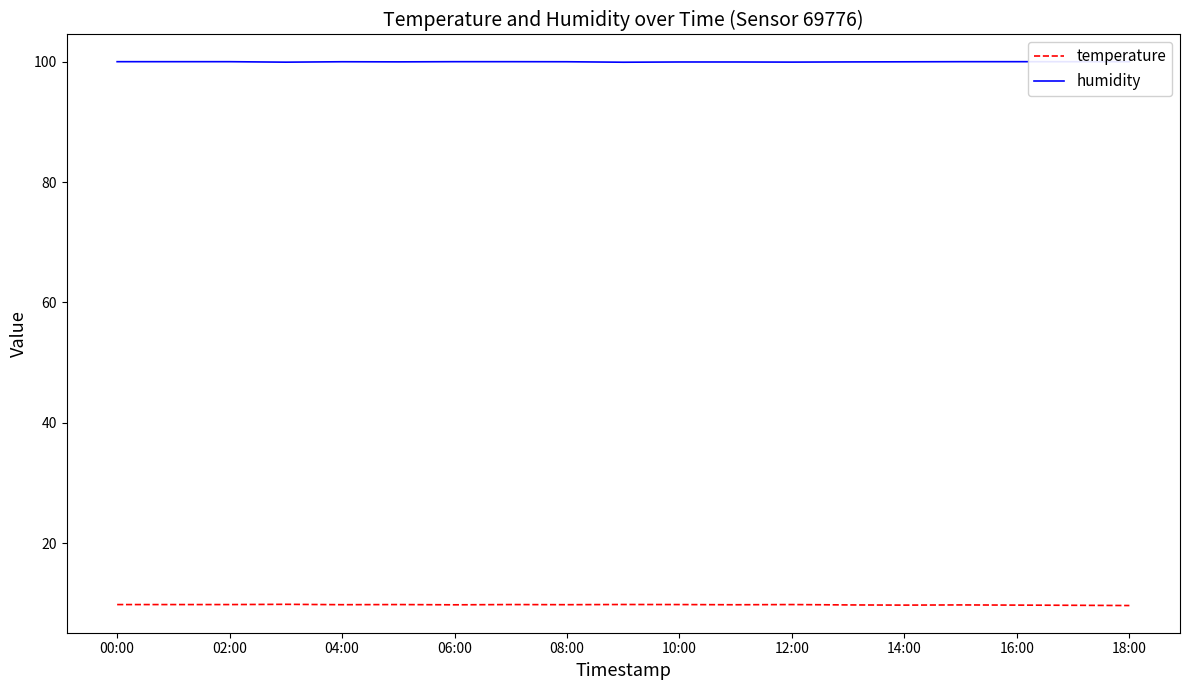

Which series has the largest total across all categories?

humidity